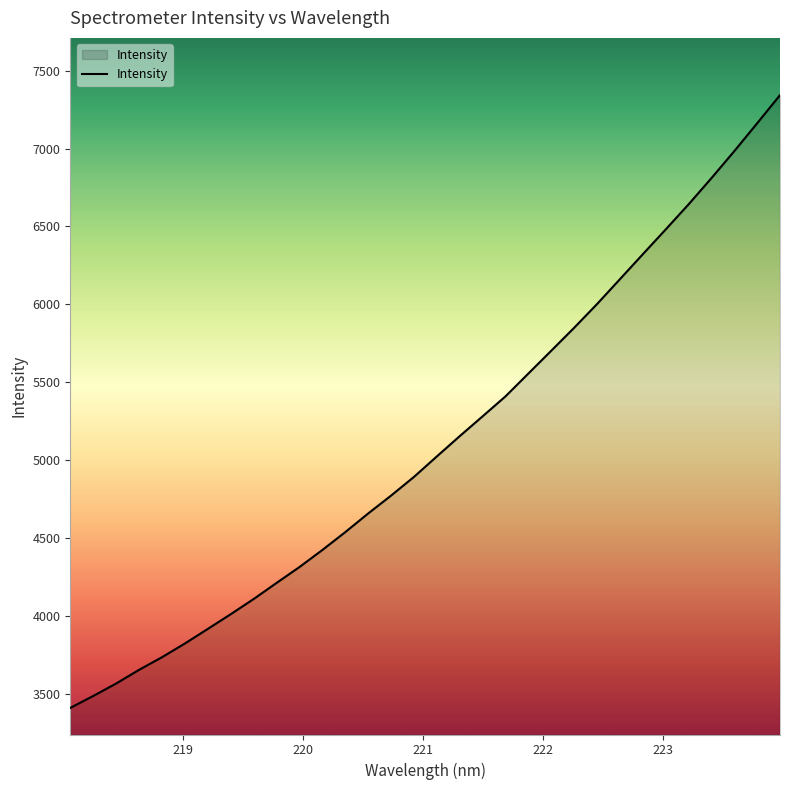

What is the maximum value shown in the chart?

7342.6